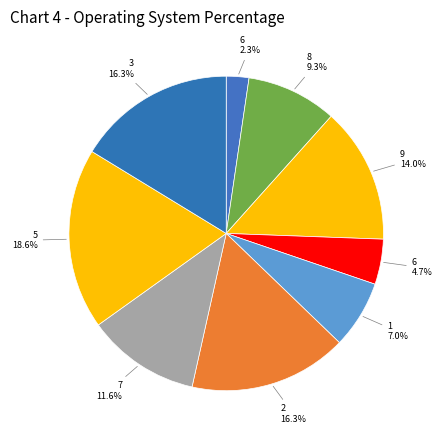

Count the number of slices in the pie.

9